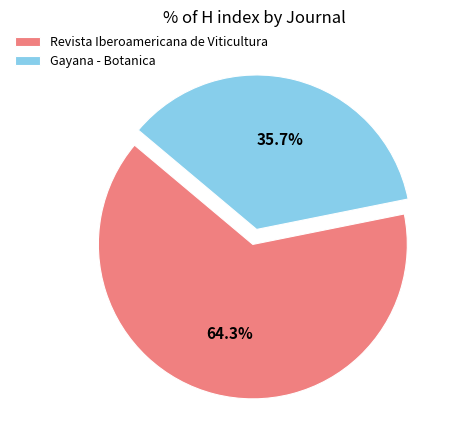

Approximately how many times larger is the value at Revista Iberoamericana de Viticultura compared to Gayana - Botanica?

1.8